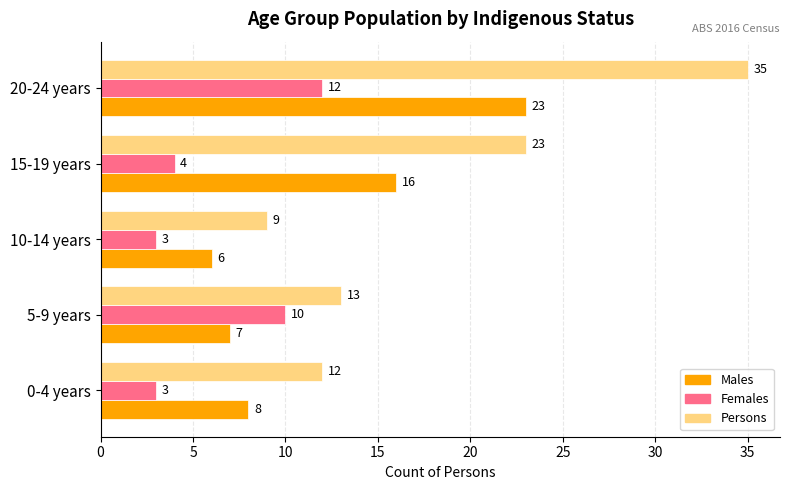

What is the approximate value of Persons at 0-4 years, to the nearest 5?

10